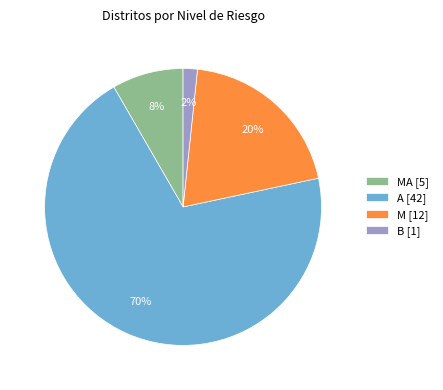

To the nearest percent, what is the average slice percentage?

25%